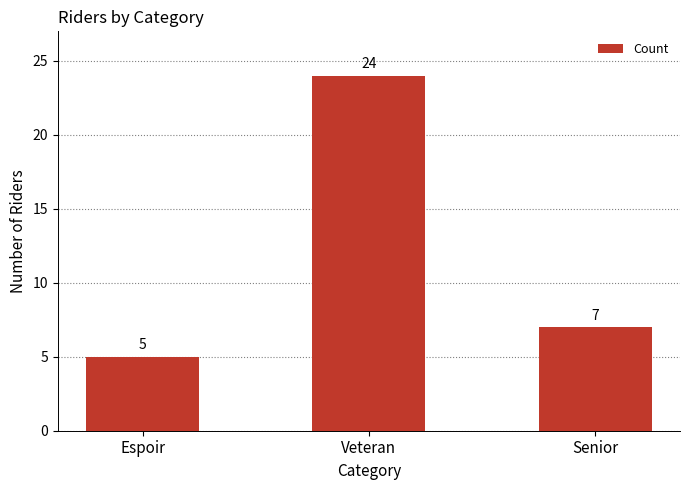

Rank the categories by value from highest to lowest.

Veteran, Senior, Espoir